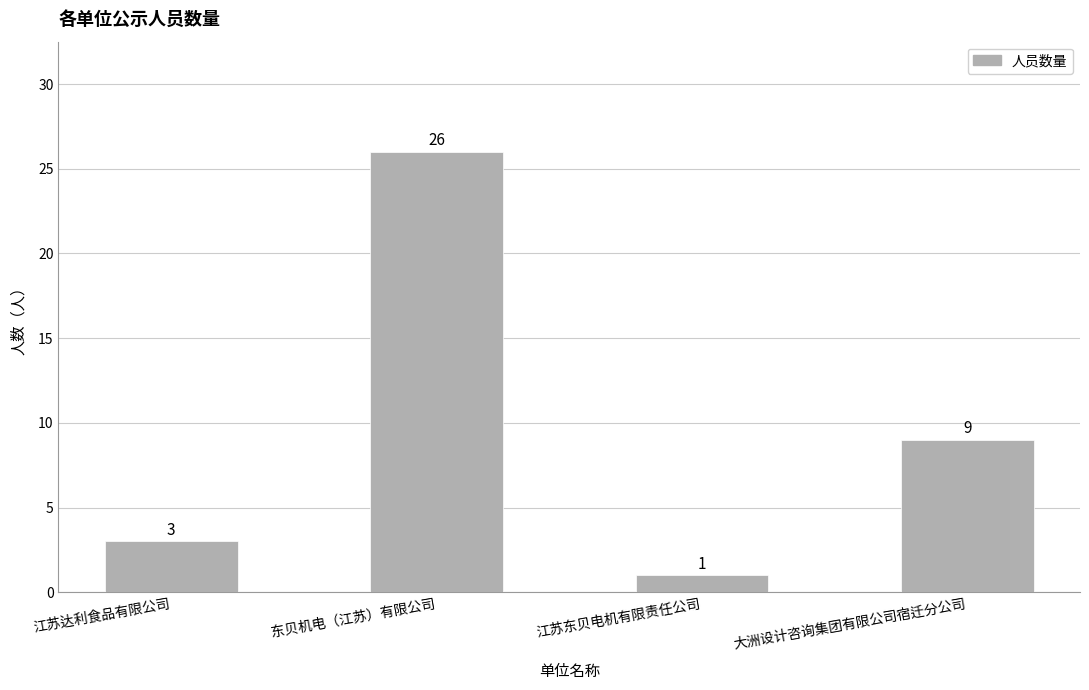

What position from the right is 东贝机电（江苏）有限公司?

3